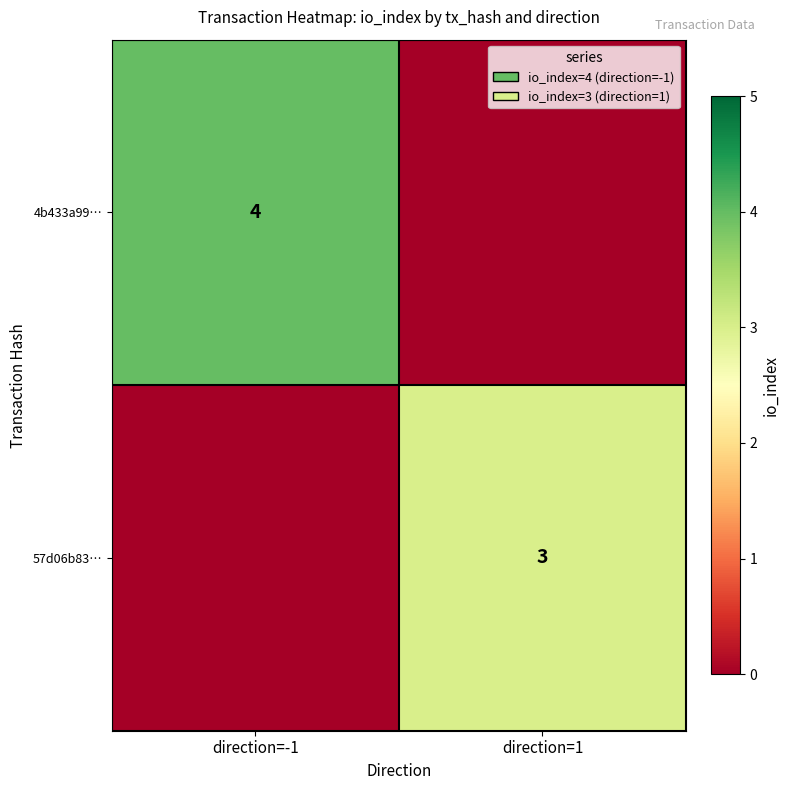

What is the spread (max minus min) of values at direction=-1?

4